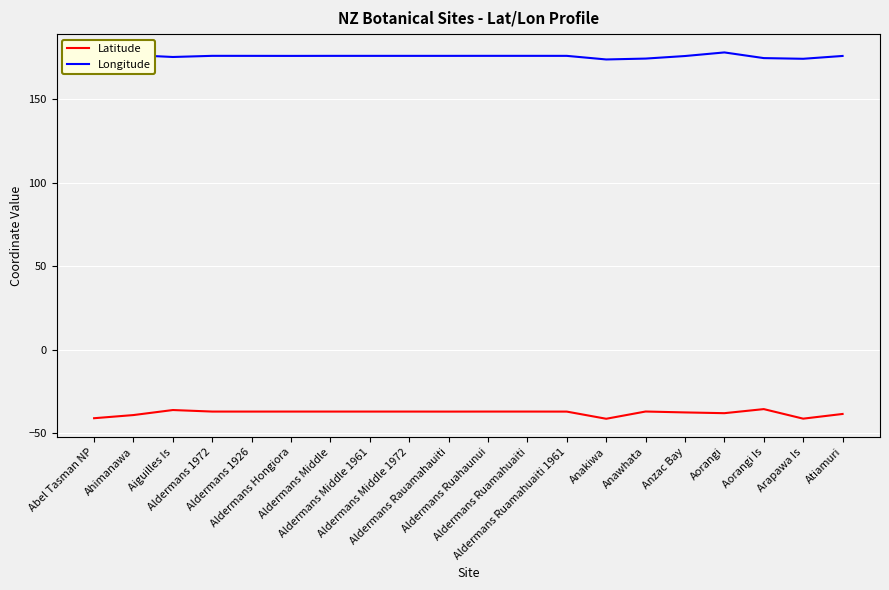

True or false: Longitude has a value of 255.2 at Aiguilles Is.

False